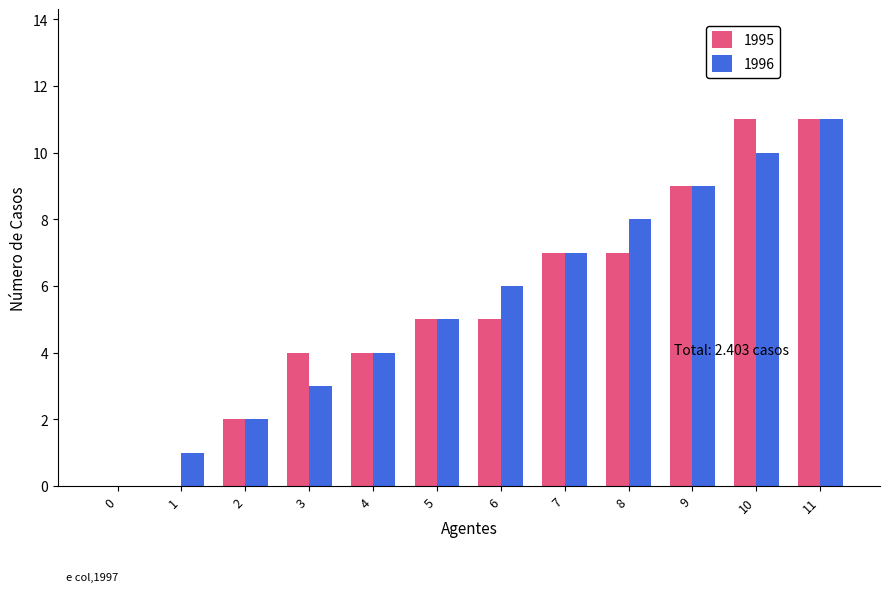

What is the maximum value shown in the chart?

11